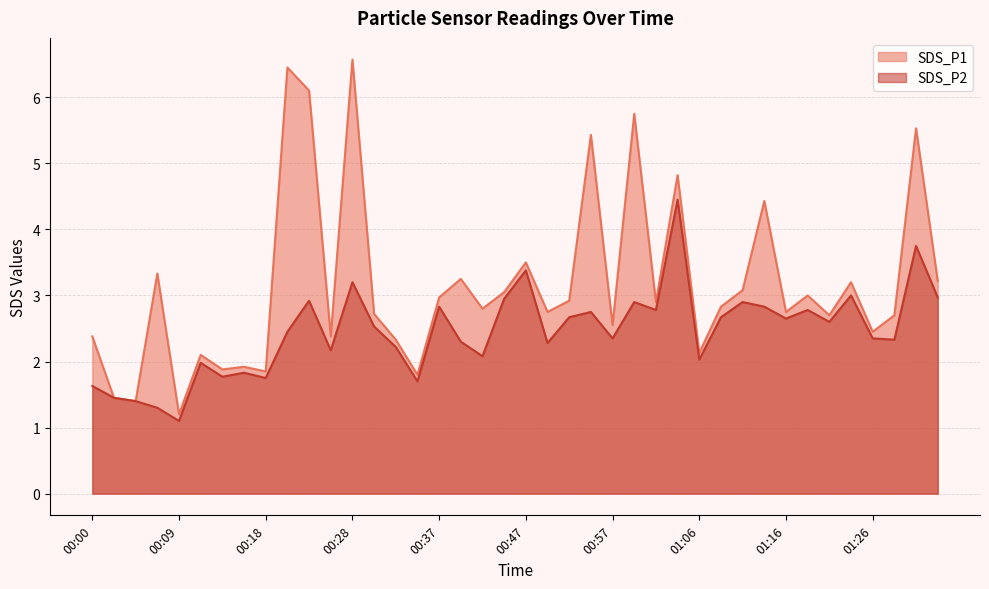

How many values in the SDS_P1 series are below 2?

7